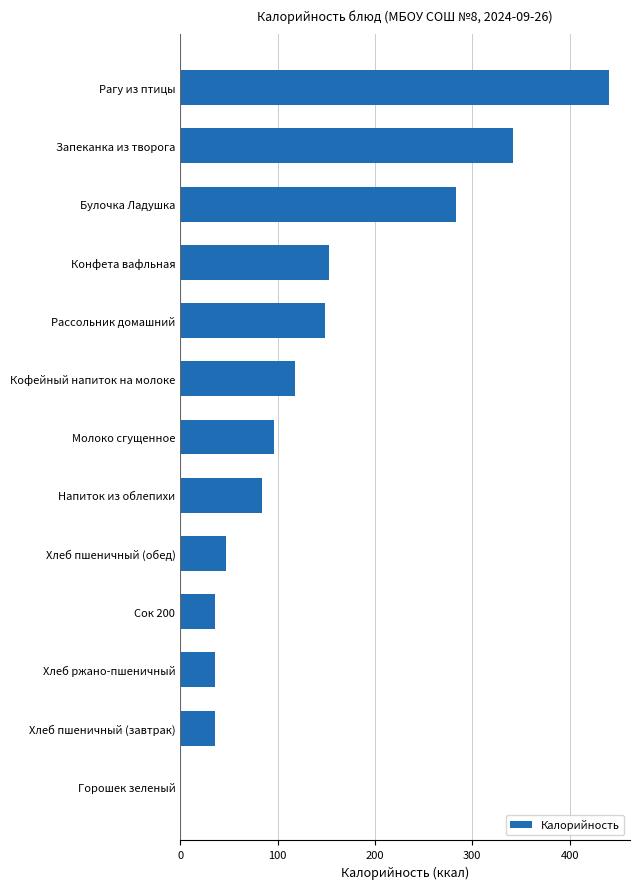

What is the greatest value displayed?

440